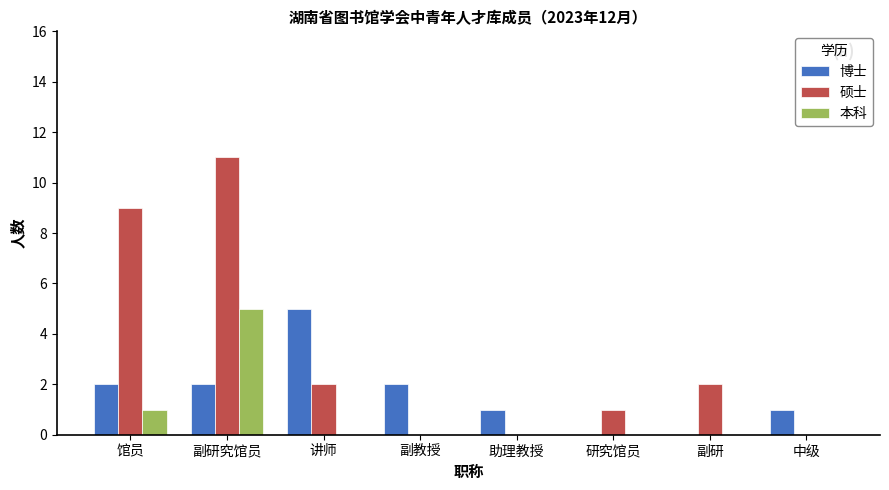

What is the spread (max minus min) of values at 助理教授?

1